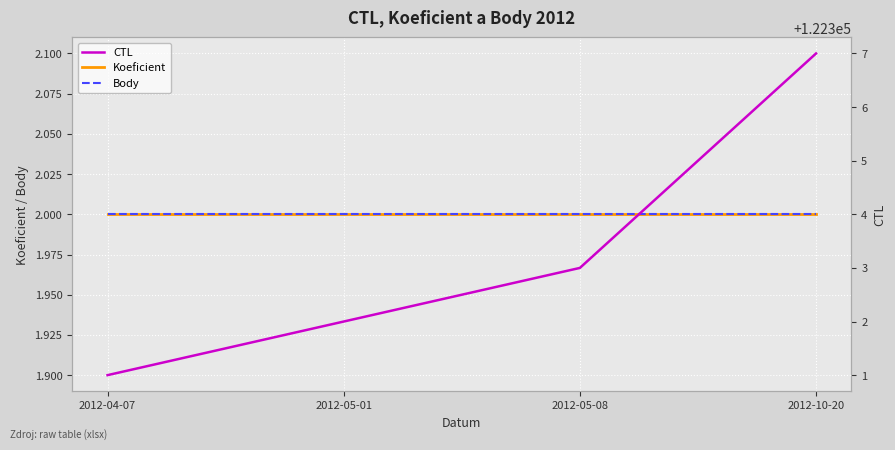

Reading left to right, extract all data points from this chart.

Koeficient: 2012-04-07=2	2012-05-01=2	2012-05-08=2	2012-10-20=2
Body: 2012-04-07=2	2012-05-01=2	2012-05-08=2	2012-10-20=2
CTL: 2012-04-07=122301	2012-05-01=122302	2012-05-08=122303	2012-10-20=122307